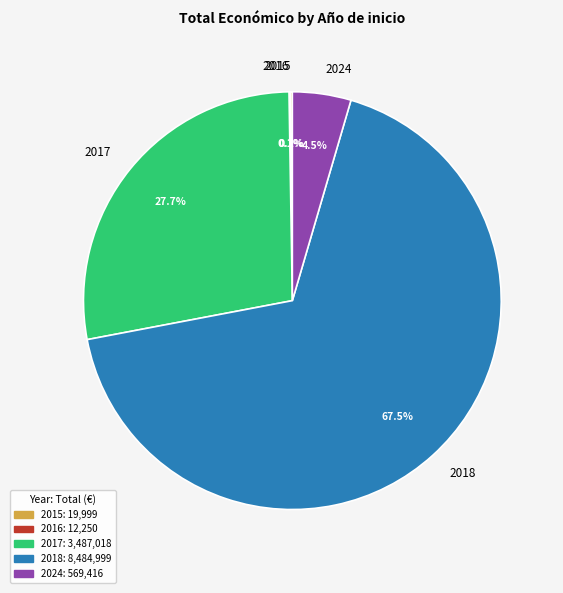

The 2018 slice represents 56% of the pie. True or false?

False